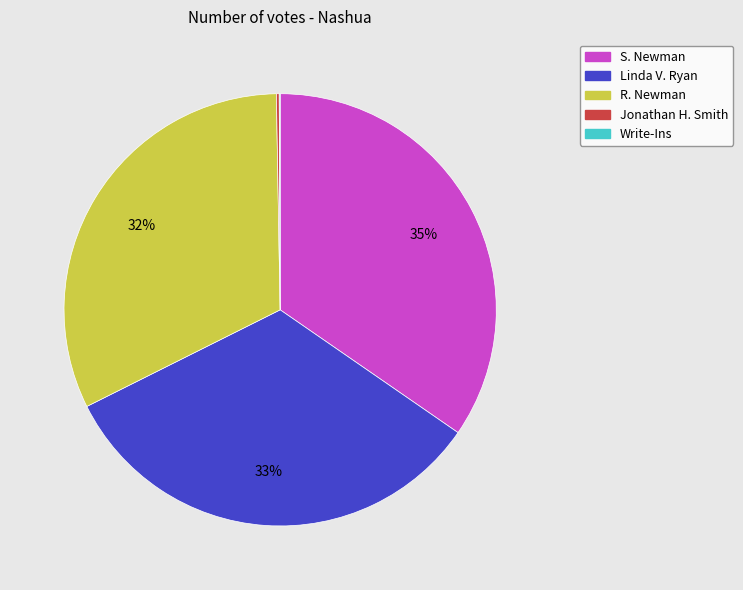

Which category has the biggest portion of the pie?

S. Newman